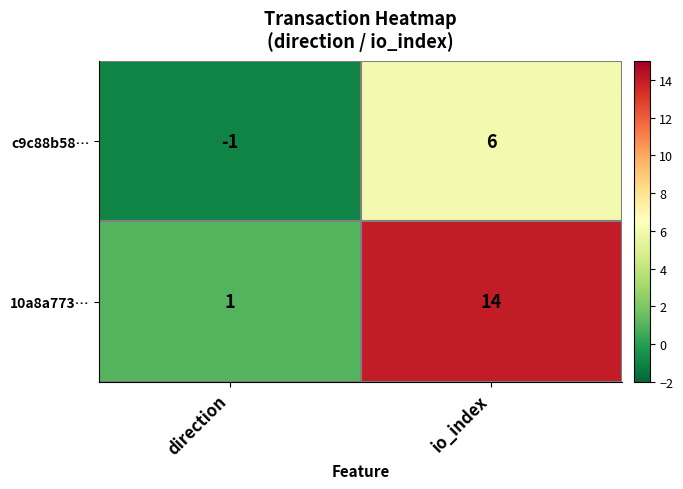

Which series has the largest range (max minus min)?

10a8a773…